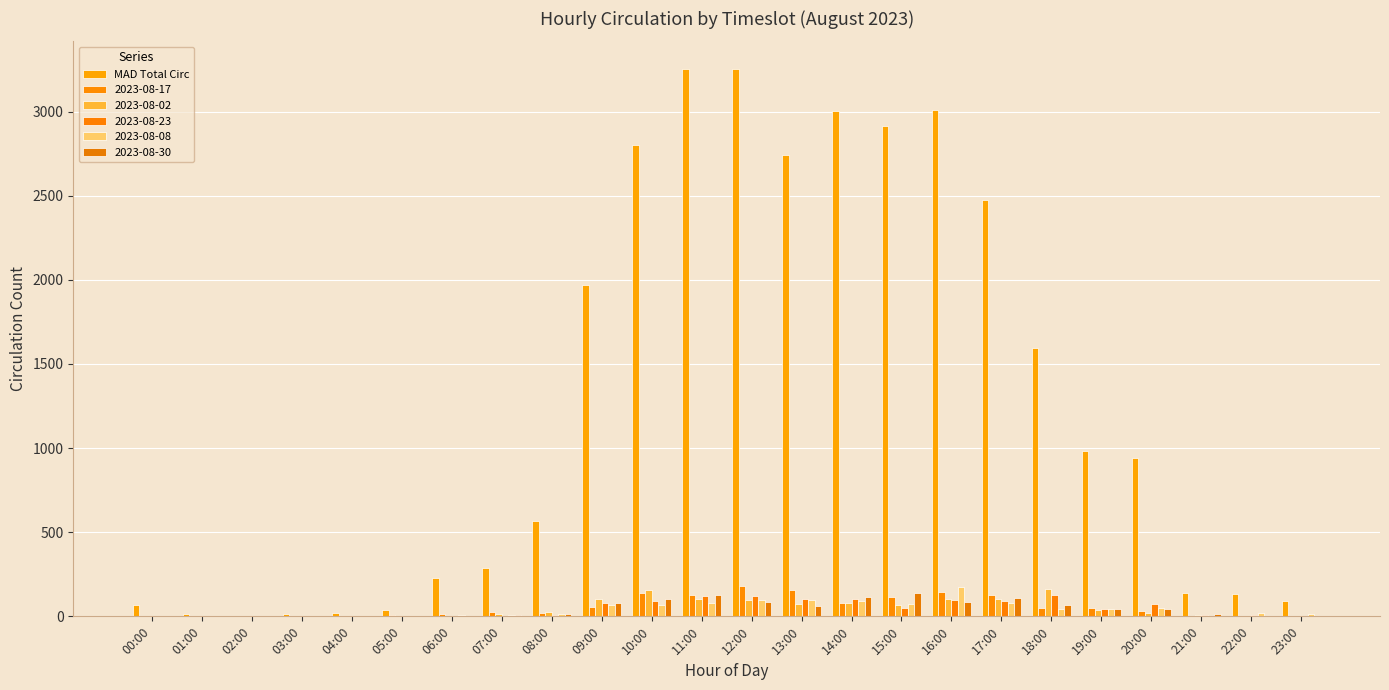

Which category has the lowest value across all series?

02:00